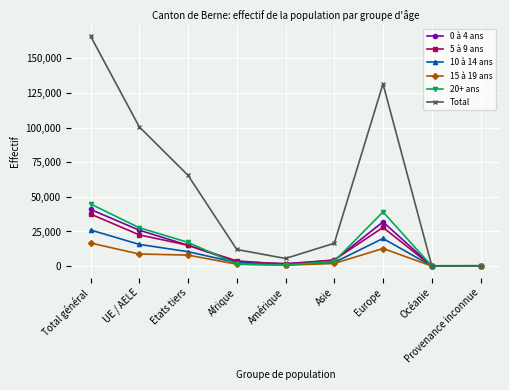

At which category does 10 à 14 ans reach its first local valley?

Amérique